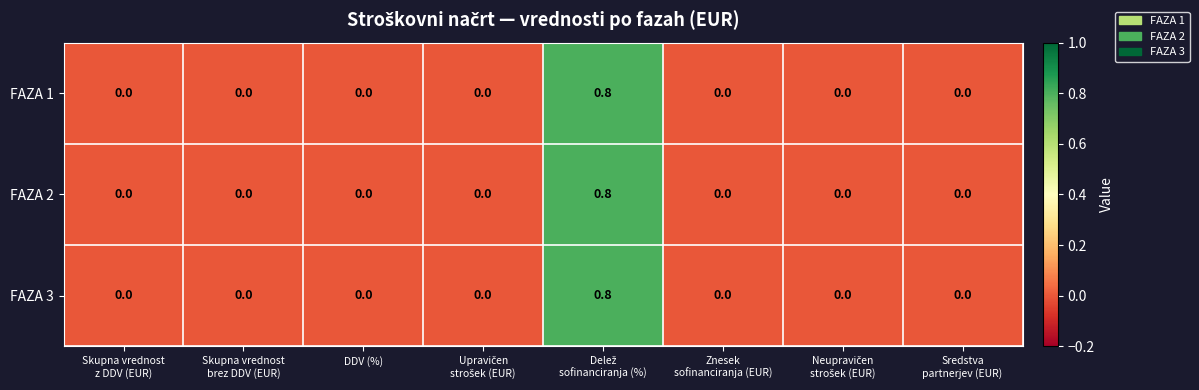

What is the greatest value displayed?

0.8